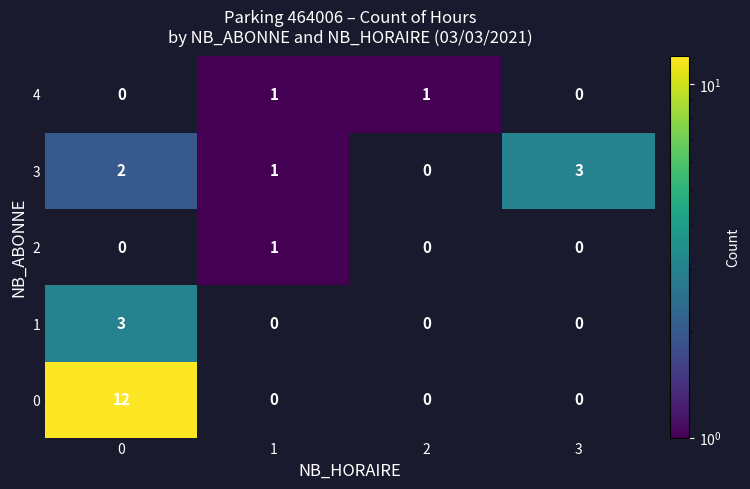

At how many categories does at least one series exceed 9?

1